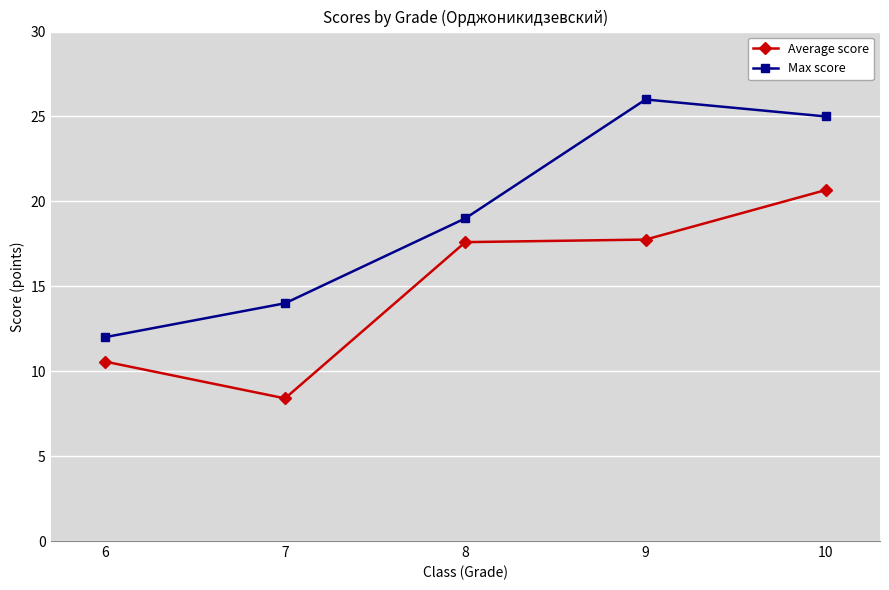

True or false: Max score and Average score intersect in this chart.

False